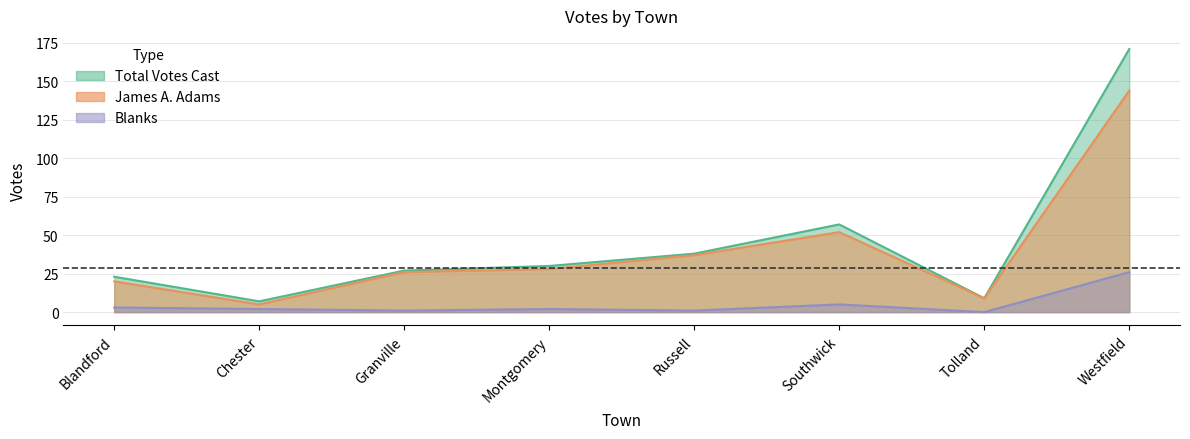

What is the label of the 8th point from the right?

Blandford